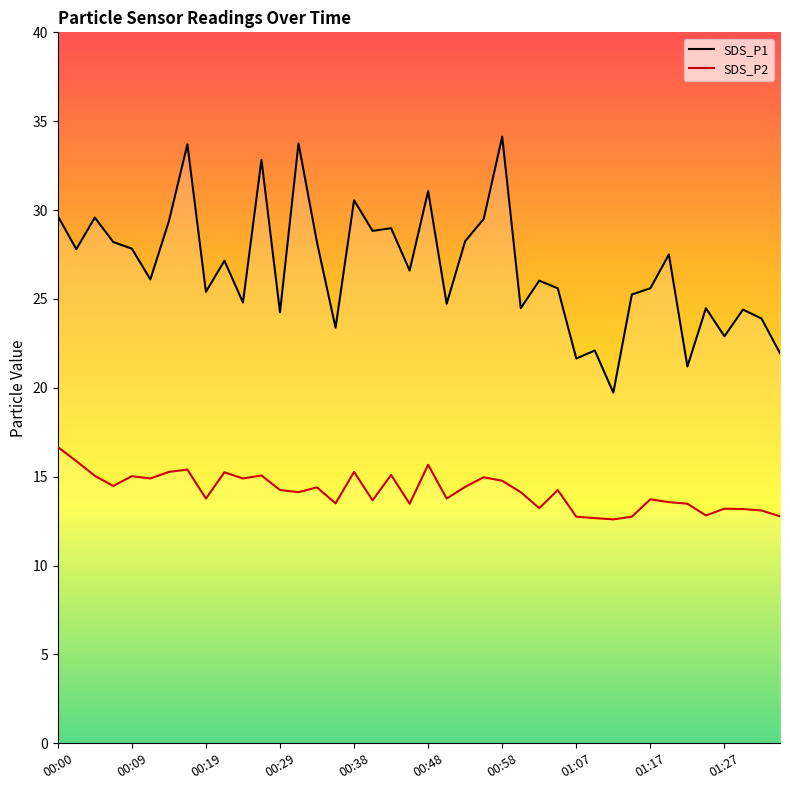

What is the value of the SDS_P2 point at the 17th from the left?

15.3